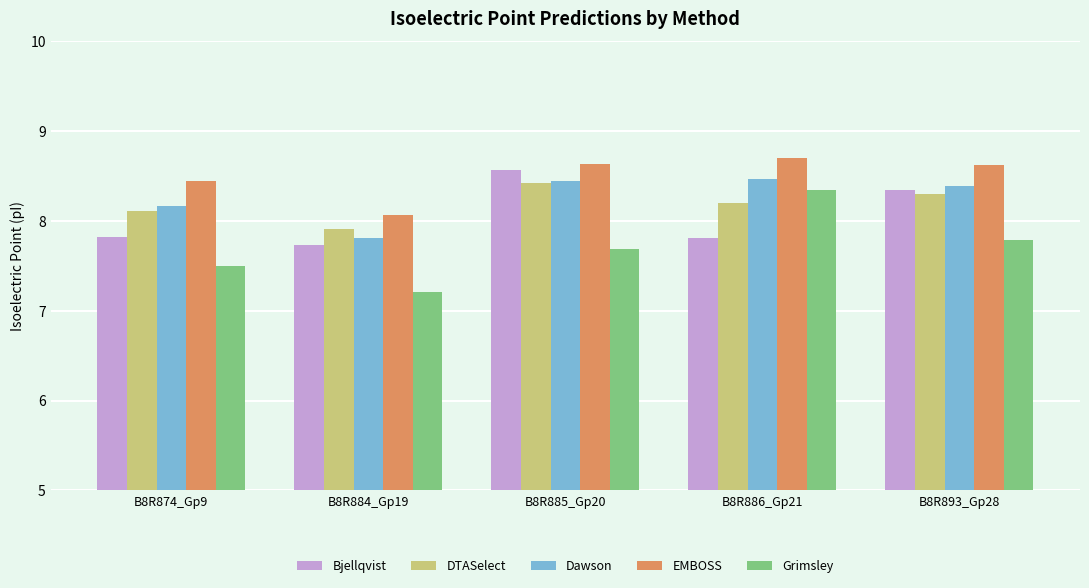

What is the total value across all series at B8R886_Gp21?

41.5